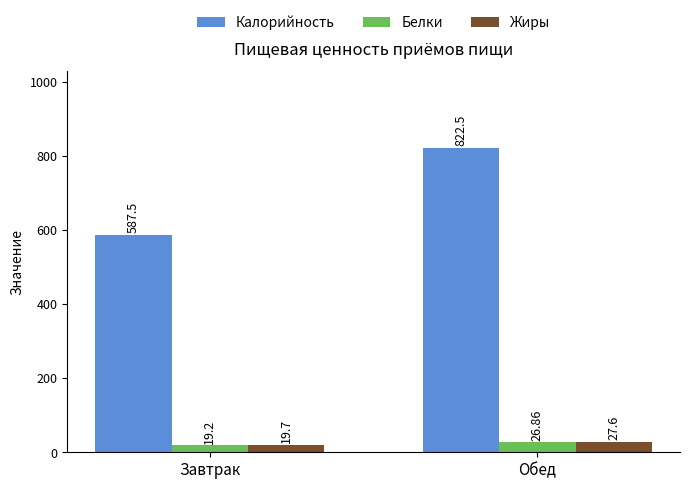

What is the value of the Белки bar at the 1st from the left?

19.2